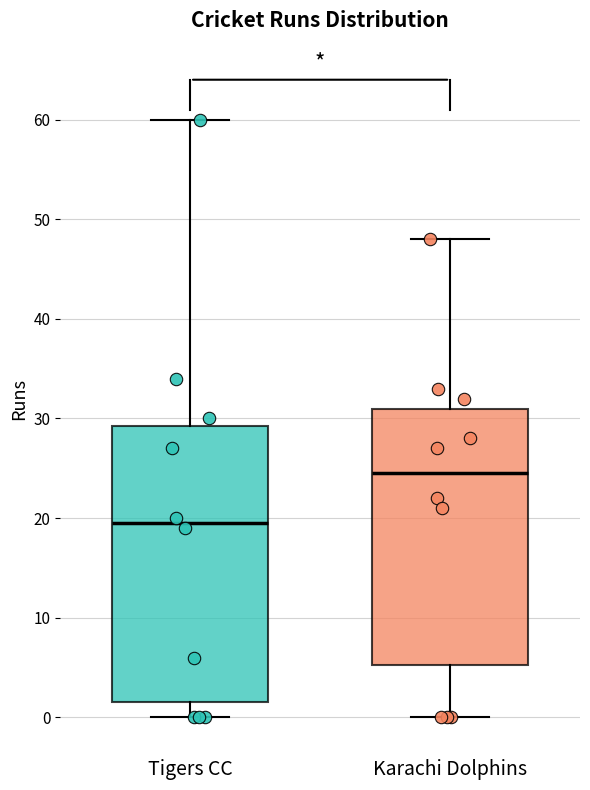

Reading left to right, read every box against the y-axis: the position of its median line, the range the box covers, and the ends of its whiskers. The values are not printed on the chart, so give them approximately, as read against the axis.

Tigers CC: median 20, box 2 to 29, whiskers 0 to 60
Karachi Dolphins: median 25, box 5 to 31, whiskers 0 to 48